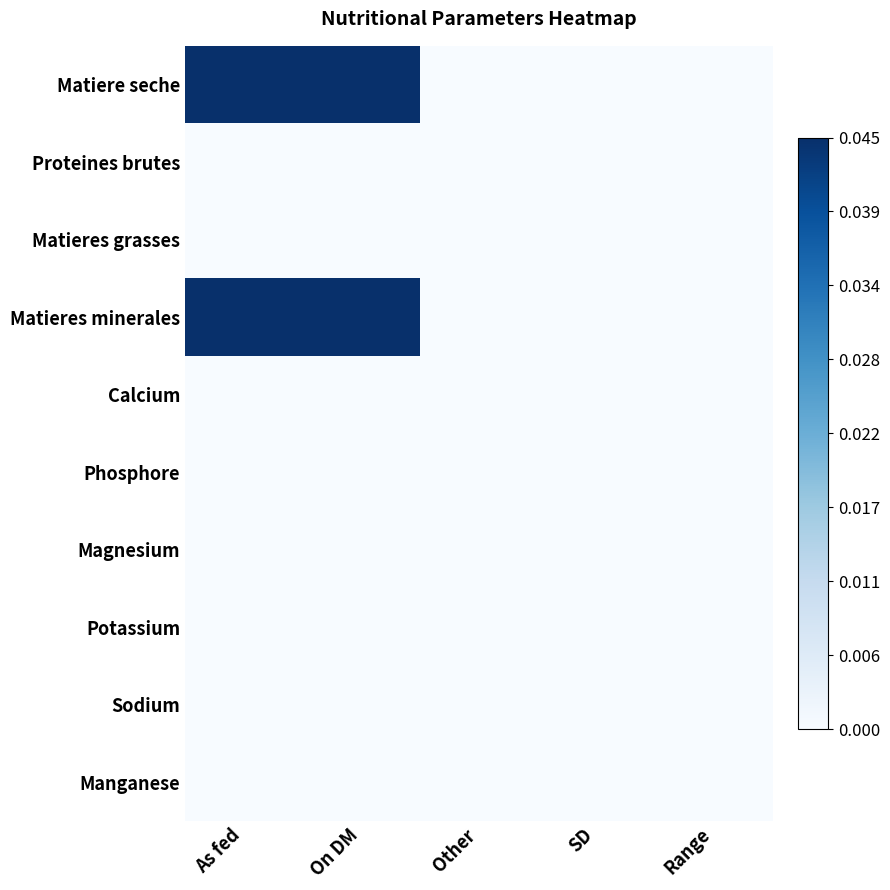

Reading left to right, what are all the values shown in this chart?

Matiere seche: As fed=99.9	On DM=100.0	Other=0.0	SD=0.0	Range=0.0
Proteines brutes: As fed=0.0	On DM=0.0	Other=0.0	SD=0.0	Range=0.0
Matieres grasses: As fed=0.0	On DM=0.0	Other=0.0	SD=0.0	Range=0.0
Matieres minerales: As fed=99.9	On DM=100.0	Other=0.0	SD=0.0	Range=0.0
Calcium: As fed=0.0	On DM=0.0	Other=0.0	SD=0.0	Range=0.0
Phosphore: As fed=0.0	On DM=0.0	Other=0.0	SD=0.0	Range=0.0
Magnesium: As fed=0.0	On DM=0.0	Other=0.0	SD=0.0	Range=0.0
Potassium: As fed=0.0	On DM=0.0	Other=0.0	SD=0.0	Range=0.0
Sodium: As fed=0.0	On DM=0.0	Other=0.0	SD=0.0	Range=0.0
Manganese: As fed=0.0	On DM=0.0	Other=0.0	SD=0.0	Range=0.0